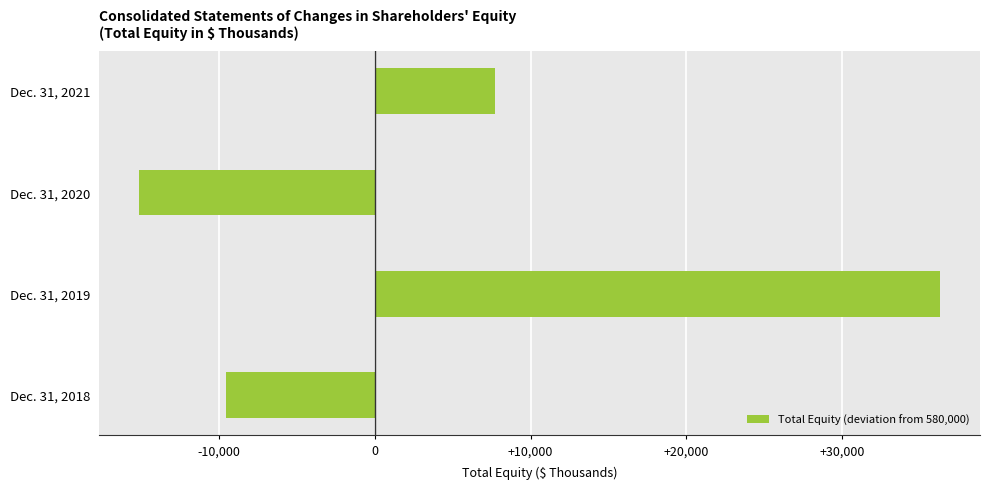

What is the minimum value shown in the chart?

-15172